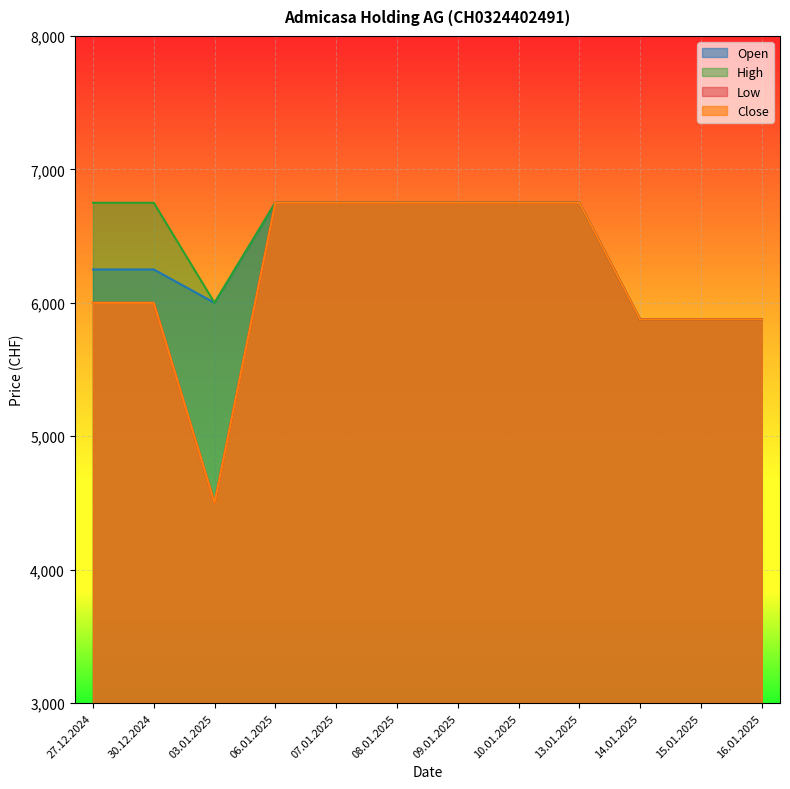

Count the Open values in the range 6000 to 6750.

9